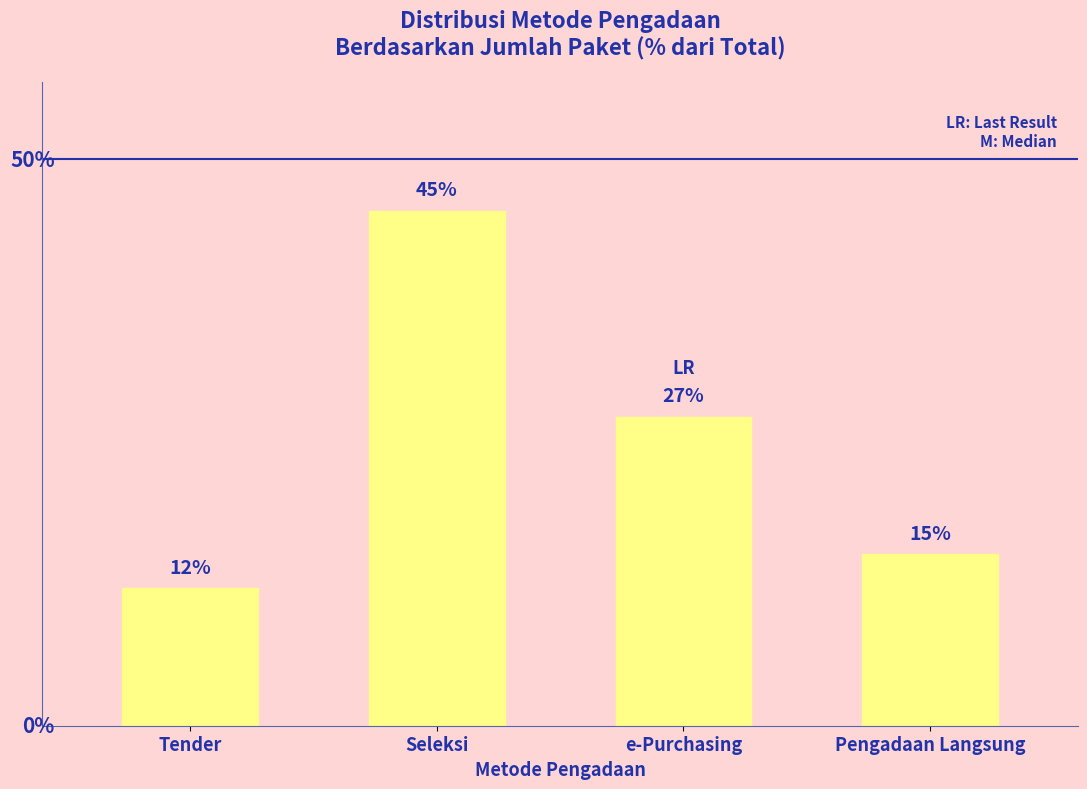

Rank the categories by value from highest to lowest.

Seleksi, e-Purchasing, Pengadaan Langsung, Tender